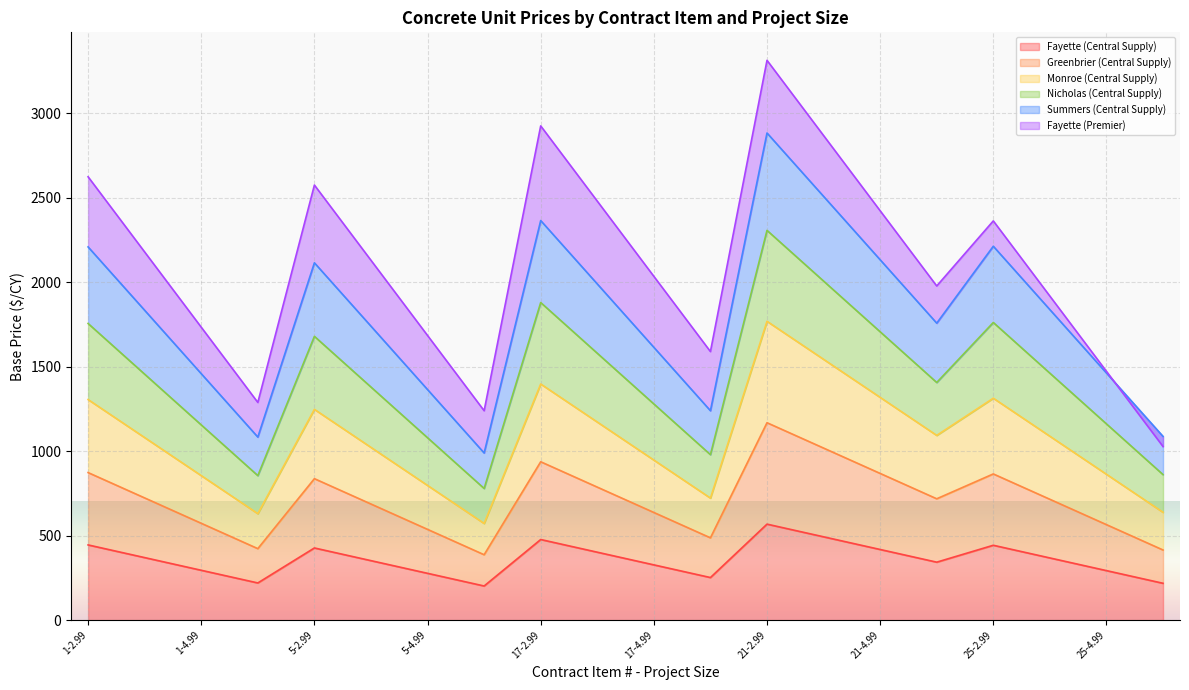

What is the label of the 5th point from the left?

5-2.99